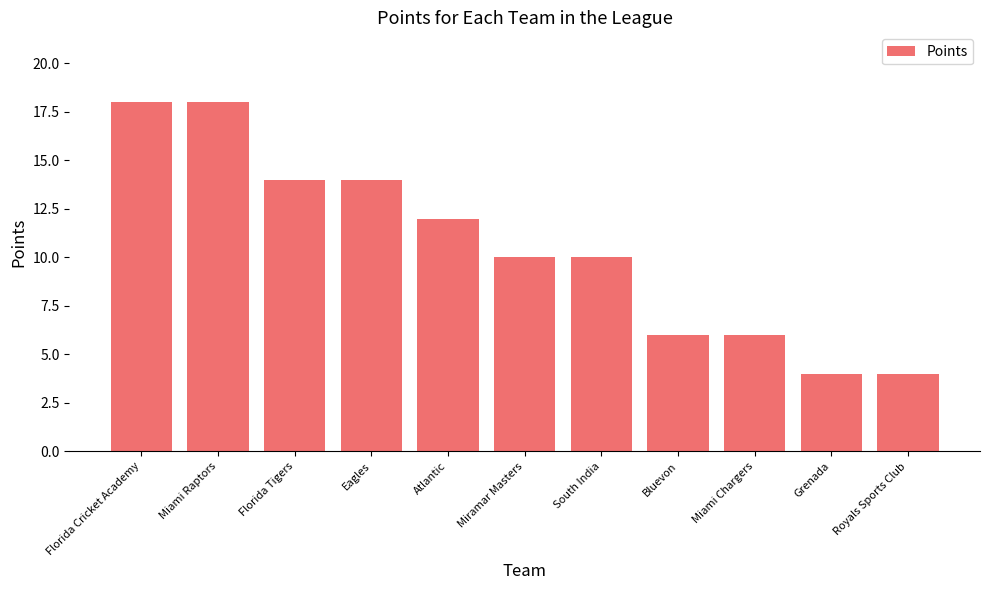

What is the difference between the values at Bluevon and Atlantic?

6